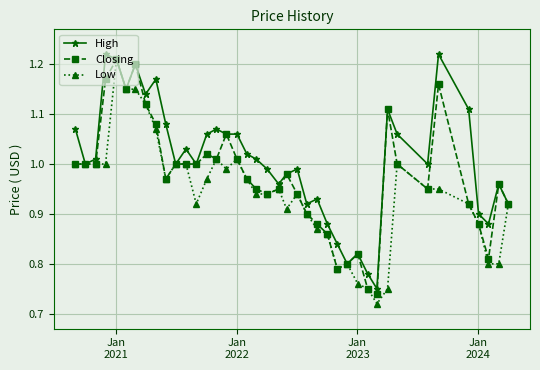

Rank the series by their average value, from lowest to highest.

Low, Closing, High